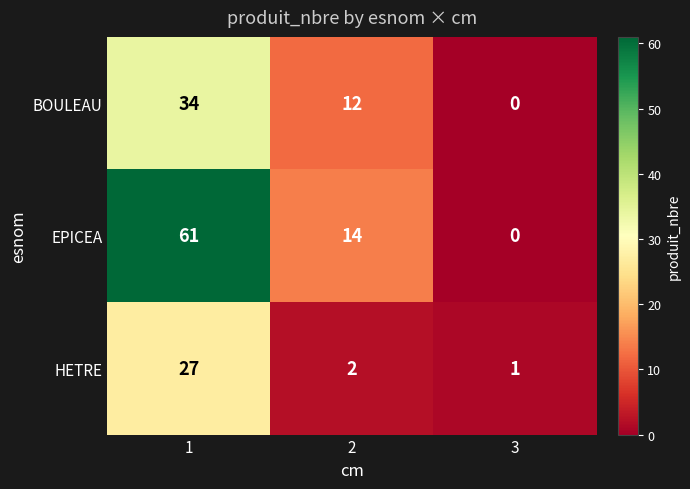

Rank the series by their maximum value, from highest to lowest.

EPICEA, BOULEAU, HETRE